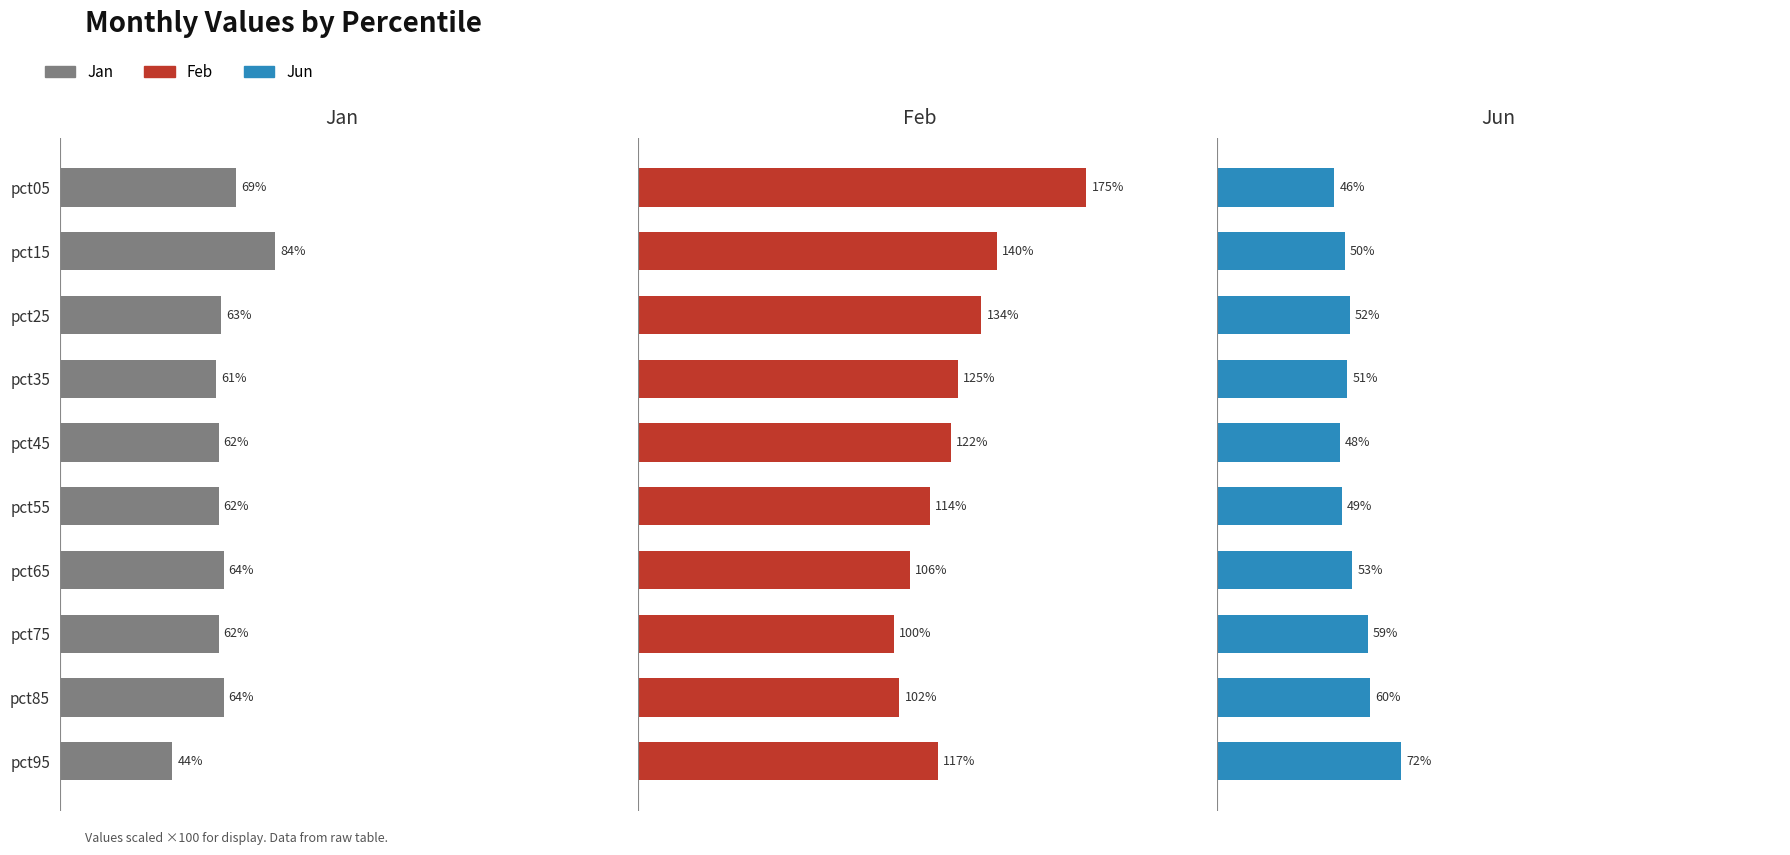

Is it true that Jun equals 52 at pct25?

True